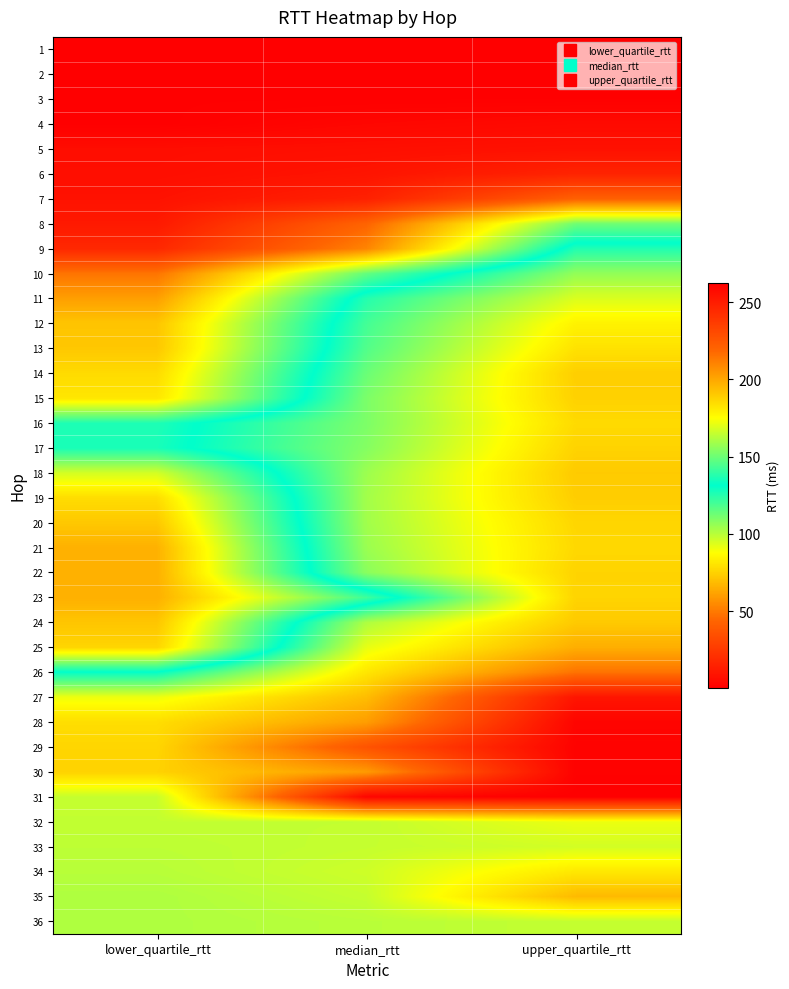

Which label corresponds to the smallest value in the chart?

lower_quartile_rtt